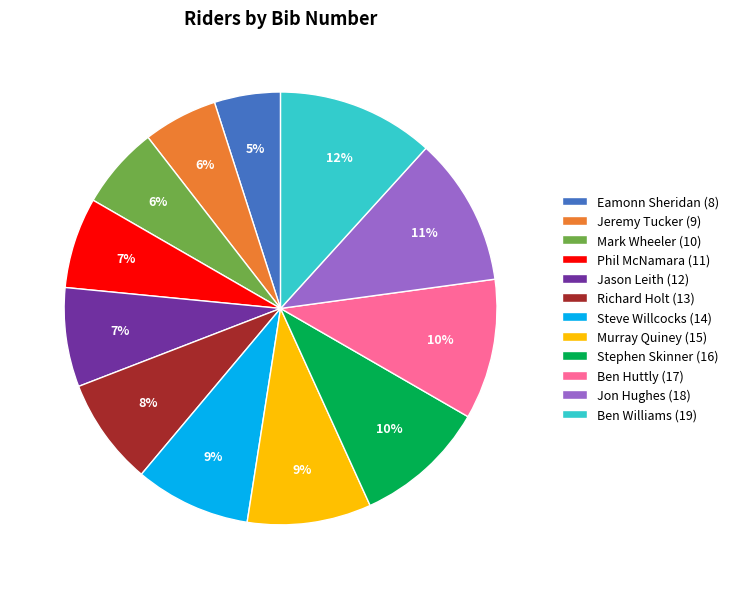

True or false: Richard Holt (13) accounts for 8% of the total.

True